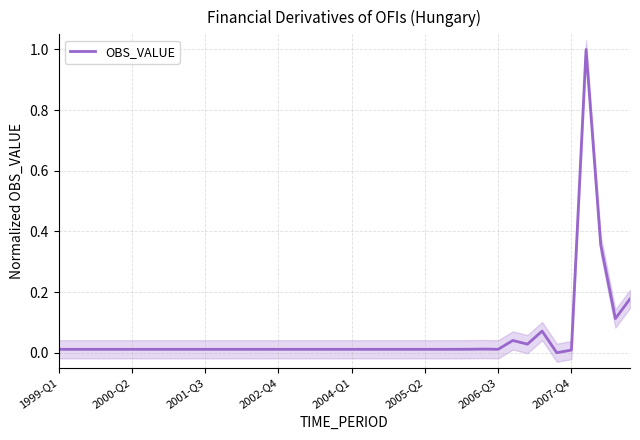

True or false: the data shows 0.0 at 2007-Q4.

True